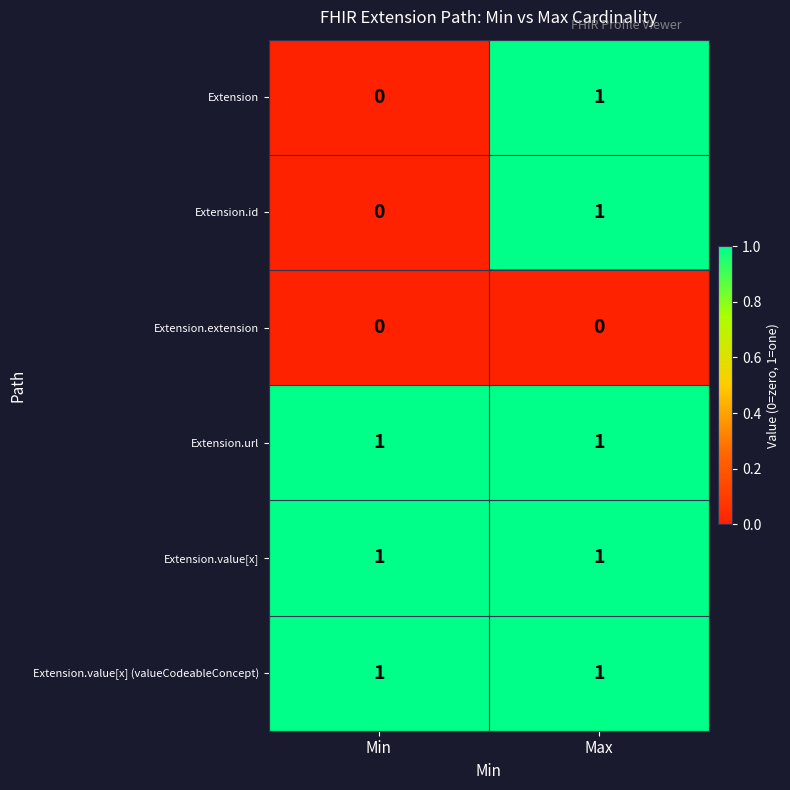

Is it true that Extension.value[x] (valueCodeableConcept) equals 0 at Max?

False